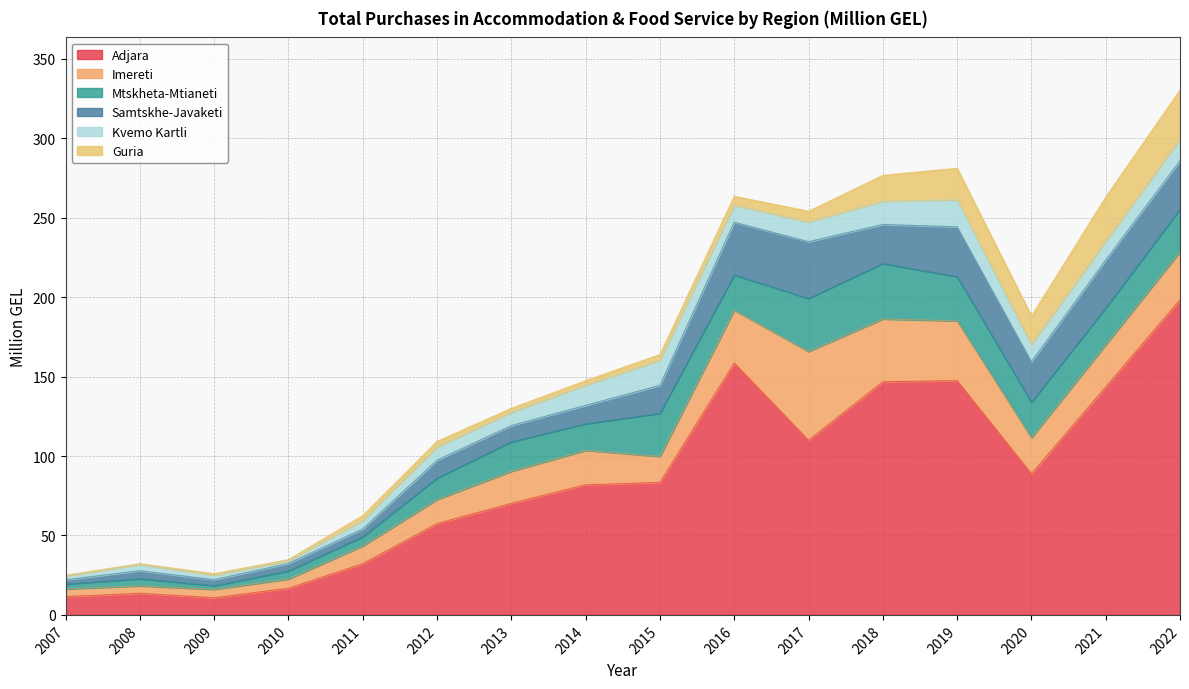

Reading left to right, list all the values displayed in this chart.

Adjara: 2007=11.5	2008=13.6	2009=10.8	2010=16.8	2011=32.2	2012=57.5	2013=70.2	2014=81.9	2015=83.4	2016=158.6	2017=110.0	2018=146.8	2019=147.5	2020=88.8	2021=143.5	2022=198.4
Imereti: 2007=4.8	2008=4.7	2009=5.3	2010=5.8	2011=11.2	2012=15.1	2013=20.2	2014=21.7	2015=16.4	2016=33.2	2017=55.9	2018=39.5	2019=37.6	2020=22.7	2021=26.5	2022=30.2
Mtskheta-Mtianeti: 2007=3.1	2008=4.5	2009=2.3	2010=5.1	2011=5.8	2012=13.5	2013=18.6	2014=16.7	2015=27.1	2016=22.2	2017=33.4	2018=34.9	2019=27.8	2020=22.4	2021=23.2	2022=26.8
Samtskhe-Javaketi: 2007=2.7	2008=5.0	2009=3.8	2010=4.7	2011=4.9	2012=11.3	2013=10.2	2014=11.6	2015=17.6	2016=33.2	2017=35.7	2018=24.6	2019=31.4	2020=25.5	2021=30.2	2022=30.5
Kvemo Kartli: 2007=2.4	2008=4.0	2009=2.8	2010=1.7	2011=5.4	2012=8.3	2013=8.3	2014=12.7	2015=15.8	2016=10.7	2017=12.4	2018=14.6	2019=17.1	2020=10.8	2021=11.7	2022=13.4
Guria: 2007=0.5	2008=0.5	2009=1.0	2010=0.8	2011=3.1	2012=3.6	2013=2.6	2014=2.9	2015=3.7	2016=5.7	2017=6.8	2018=16.4	2019=19.8	2020=18.0	2021=28.0	2022=31.2